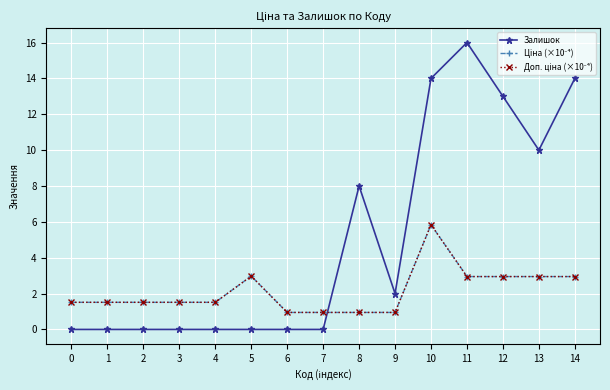

Which series has the largest total across all categories?

Залишок